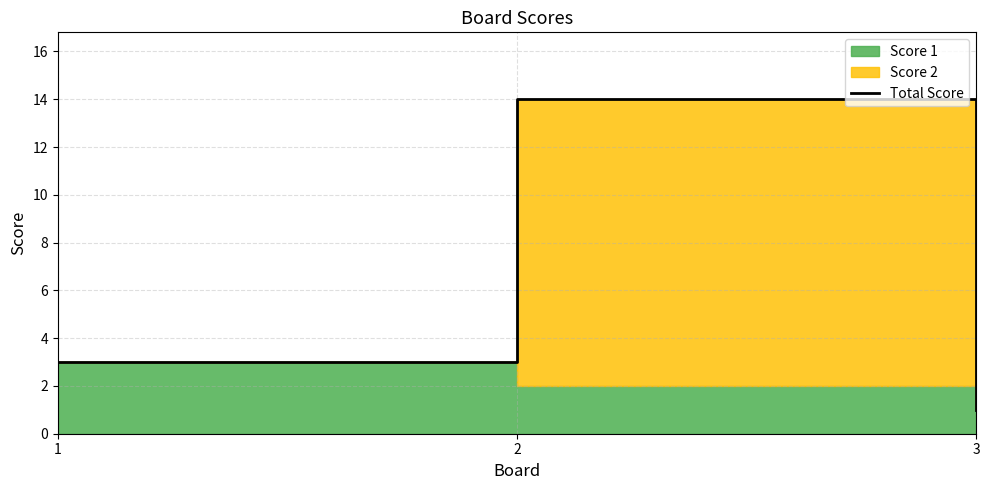

Where is the data nearest to the value 7?

1